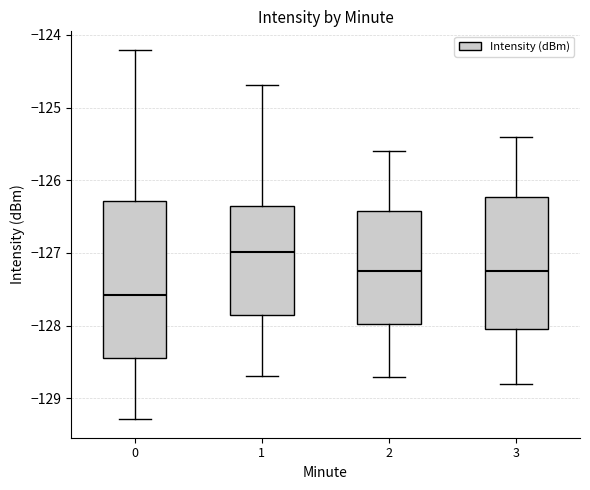

Reading left to right, transcribe this box plot: for each box, give where its median line is, the range the box spans, and where its two whiskers end, as read against the y-axis. The values are not printed on the chart, so give them approximately, as read against the axis.

0: median -127.6, box -128.4 to -126.3, whiskers -129.3 to -124.2
1: median -127.0, box -127.8 to -126.3, whiskers -128.7 to -124.7
2: median -127.2, box -128.0 to -126.4, whiskers -128.7 to -125.6
3: median -127.2, box -128.0 to -126.2, whiskers -128.8 to -125.4